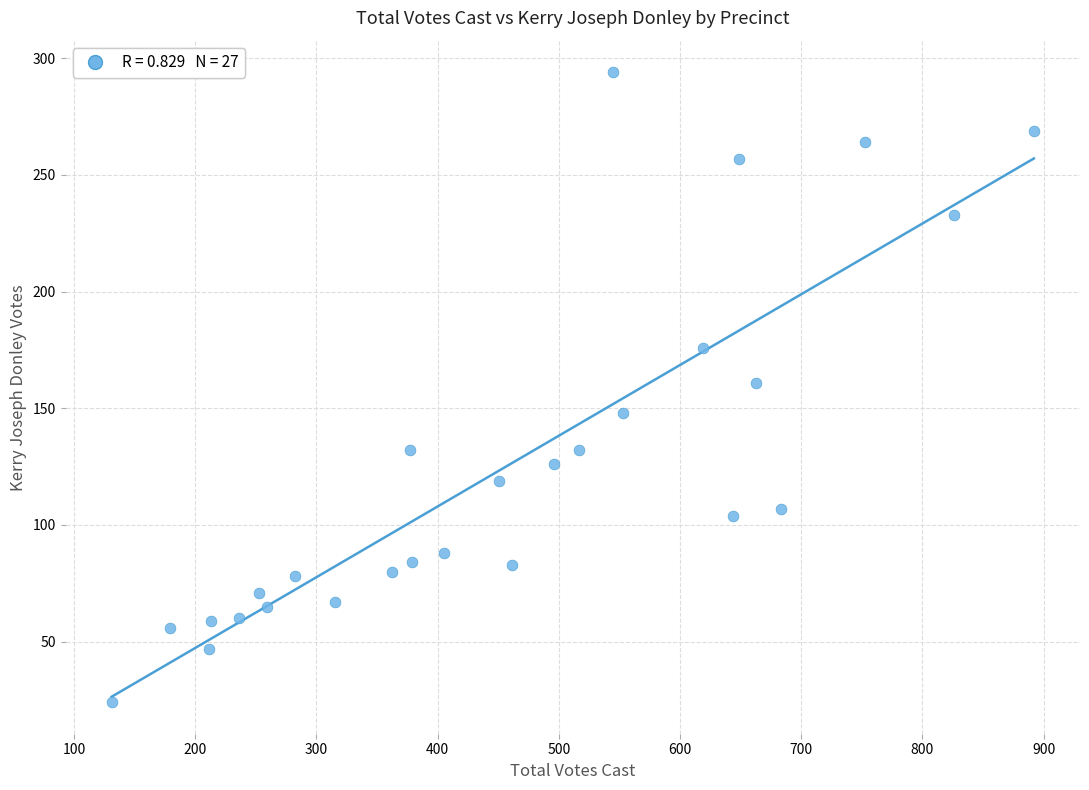

What is the range of Y values (max minus min)?

270